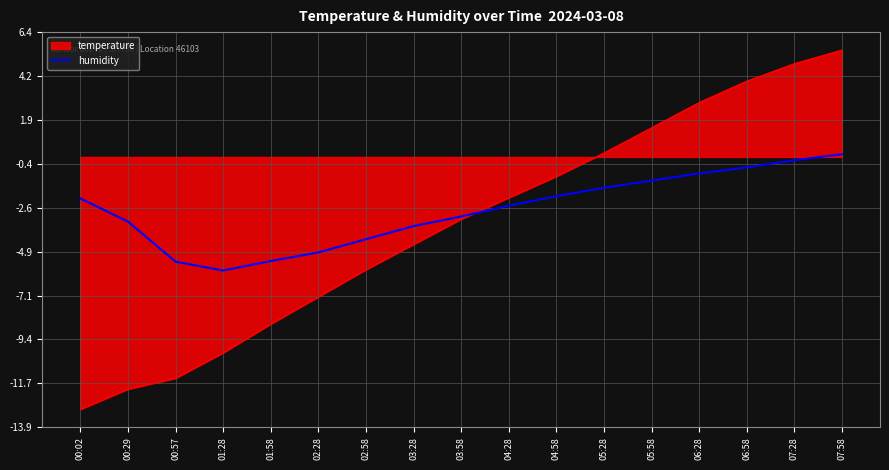

List the series in order of their peak value, lowest first.

humidity, temperature